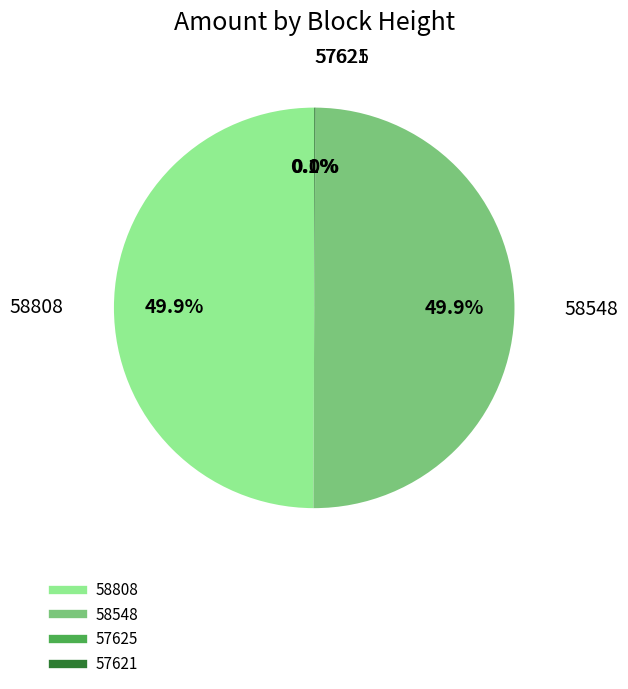

Is the sum of 58808 and 58548 greater than half?

Yes